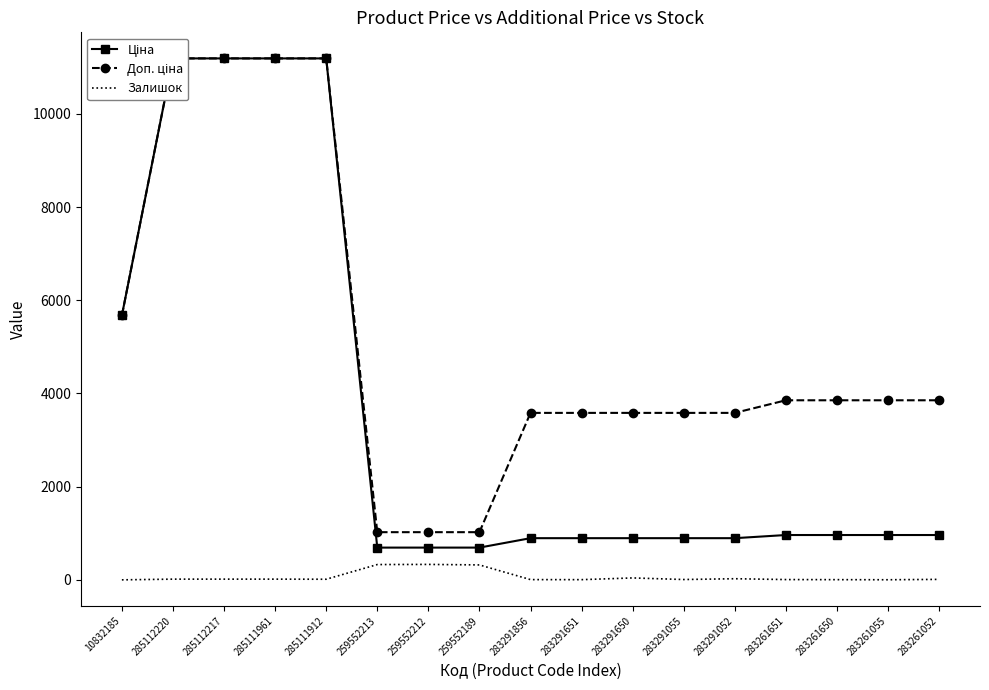

Reading left to right, transcribe all the data shown in this chart.

Ціна: 5673.8	11188.2	11188.2	11188.2	11188.2	693.7	693.7	693.7	895.9	895.9	895.9	895.9	895.9	963.5	963.5	963.5	963.5
Доп. ціна: 5673.8	11188.2	11188.2	11188.2	11188.2	1024.6	1024.6	1024.6	3583.6	3583.6	3583.6	3583.6	3583.6	3854.0	3854.0	3854.0	3854.0
Залишок: 2.0	17.0	17.0	17.0	15.0	330.0	333.0	322.0	7.0	6.0	43.0	9.0	26.0	8.0	6.0	4.0	12.0